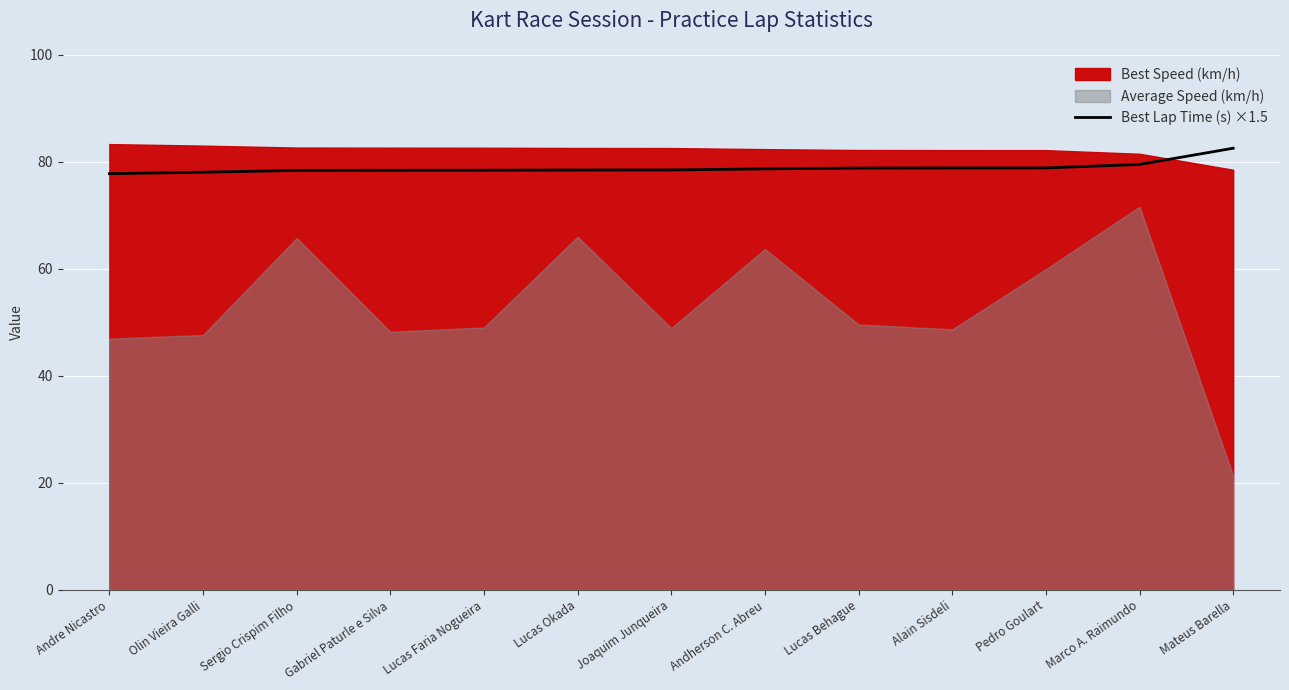

What is the label of the 7th point from the left?

Joaquim Junqueira